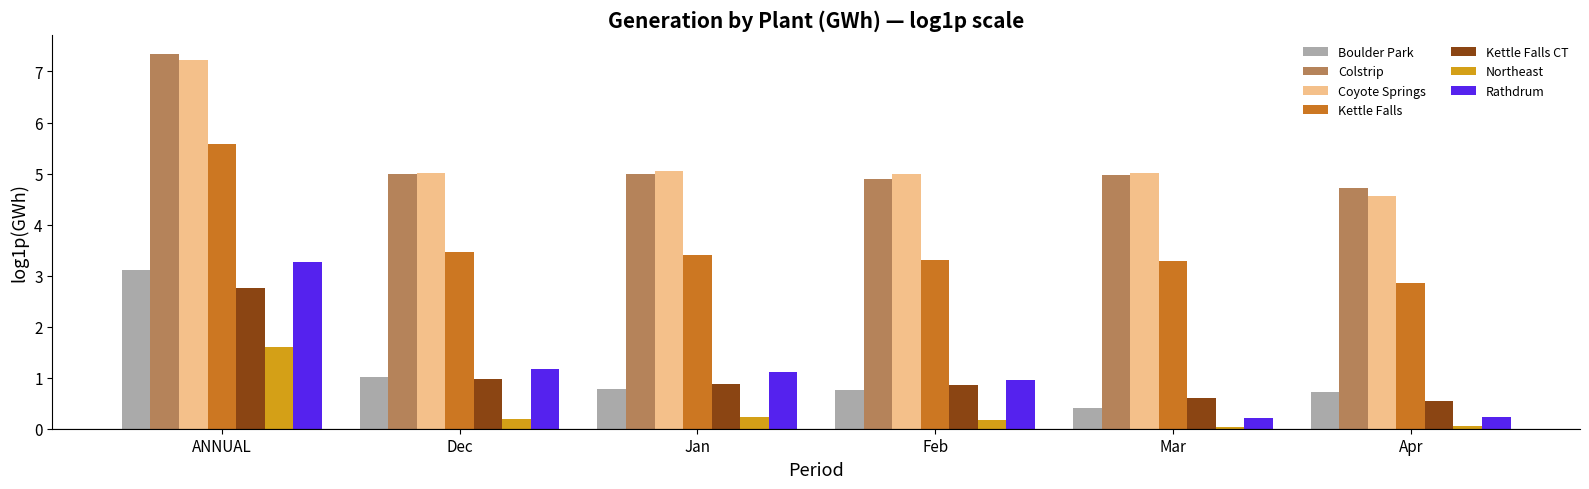

The Rathdrum series shows 1.2 at Dec. True or false?

True